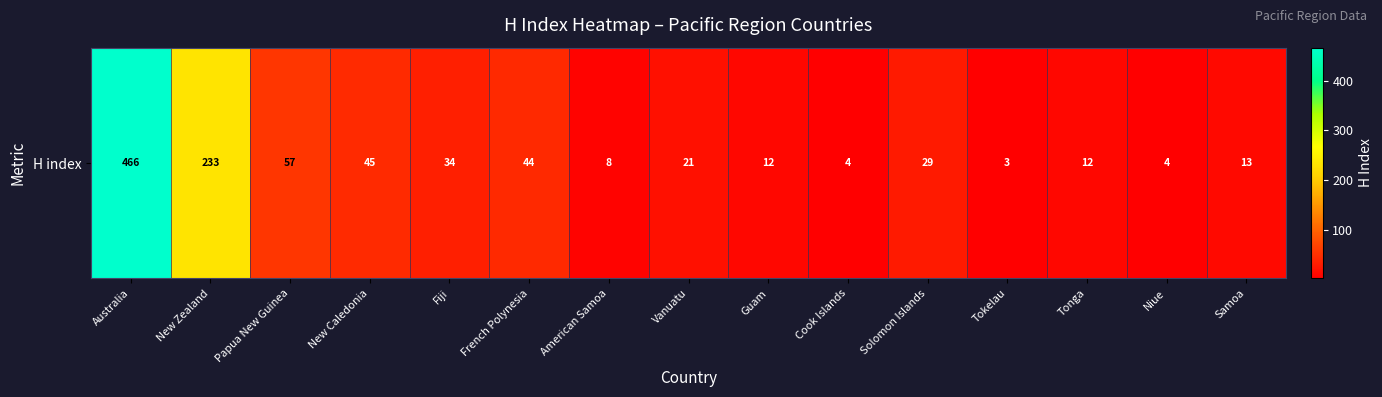

List the labels in order of value, largest first.

Australia, New Zealand, Papua New Guinea, New Caledonia, French Polynesia, Fiji, Solomon Islands, Vanuatu, Samoa, Guam, Tonga, American Samoa, Cook Islands, Niue, Tokelau